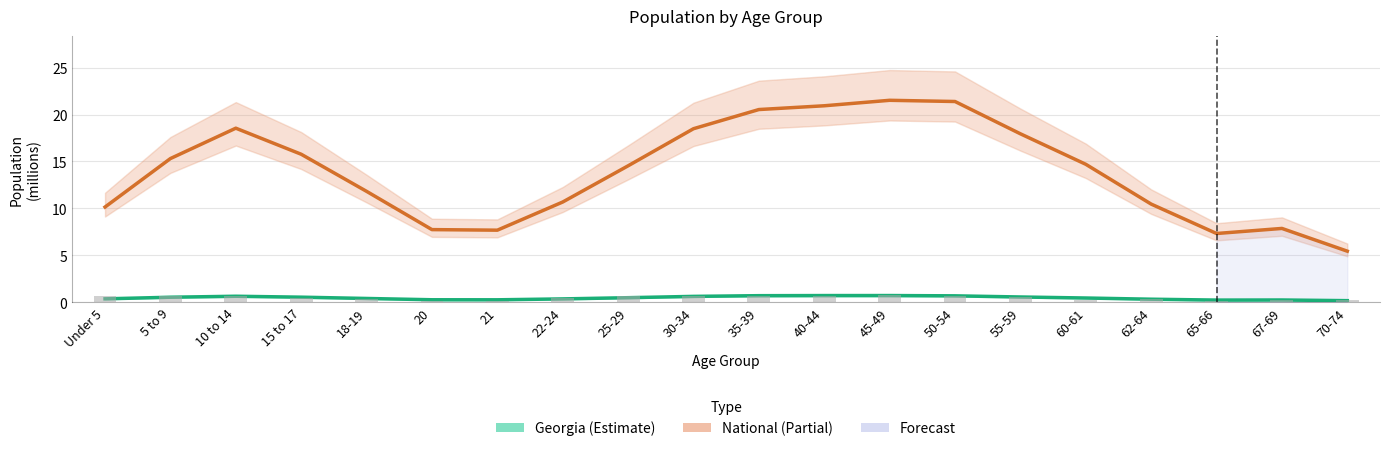

At how many categories does at least one series exceed 17?

7